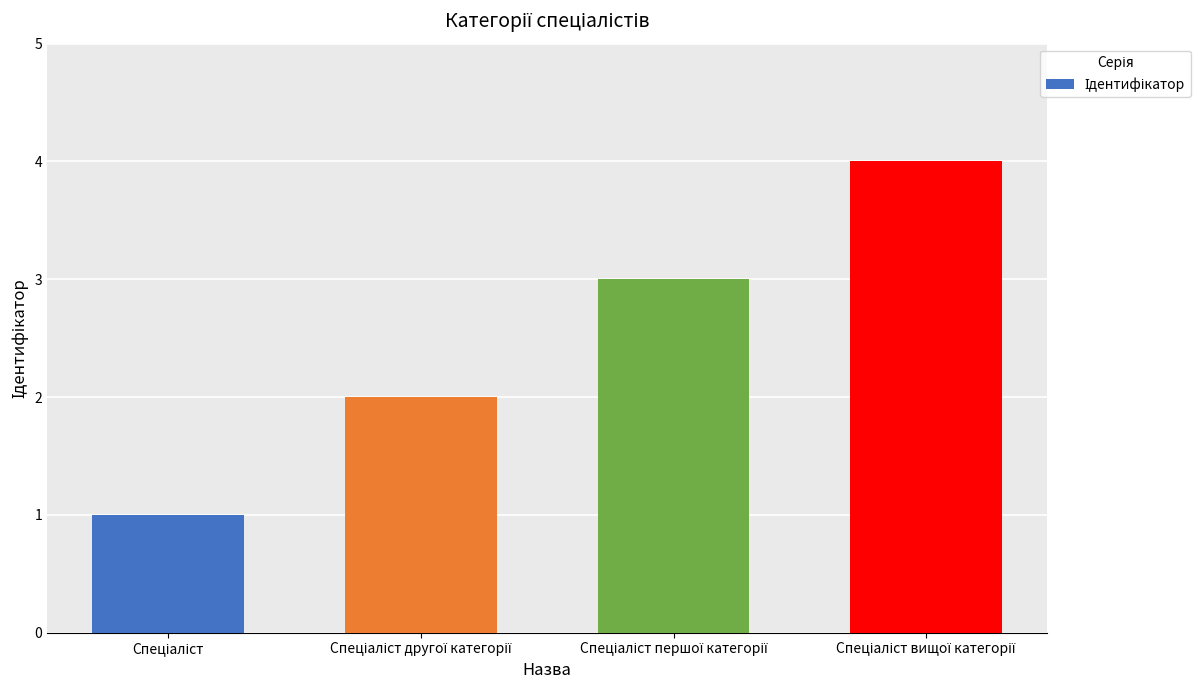

What is the sum of all values?

10